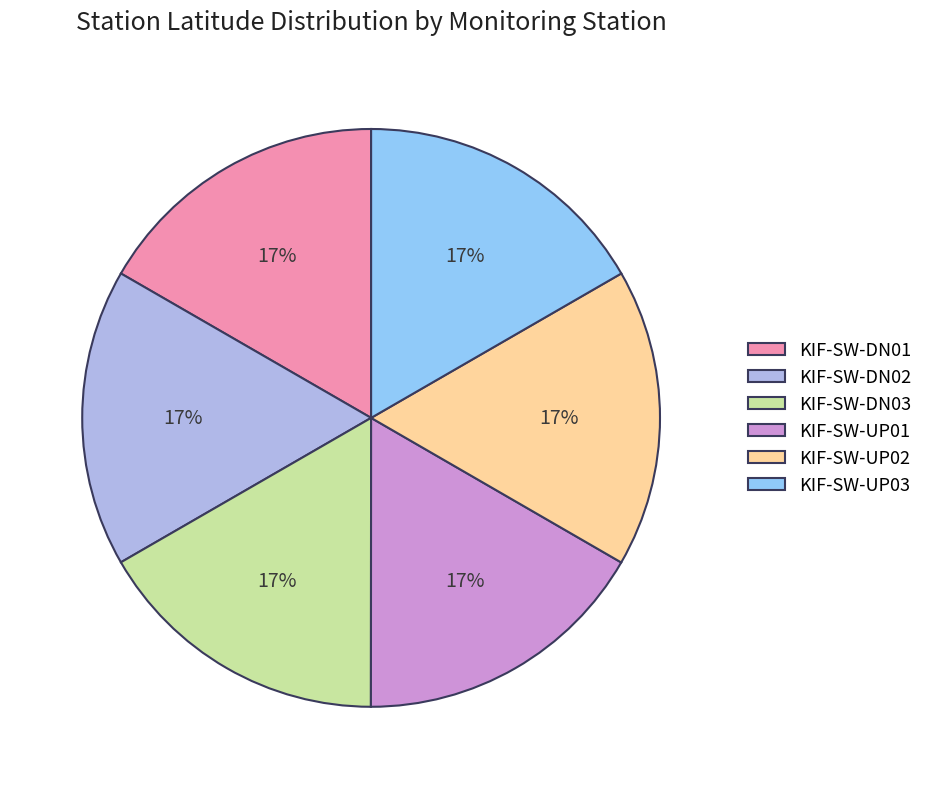

Is KIF-SW-DN03 the majority of the pie?

No